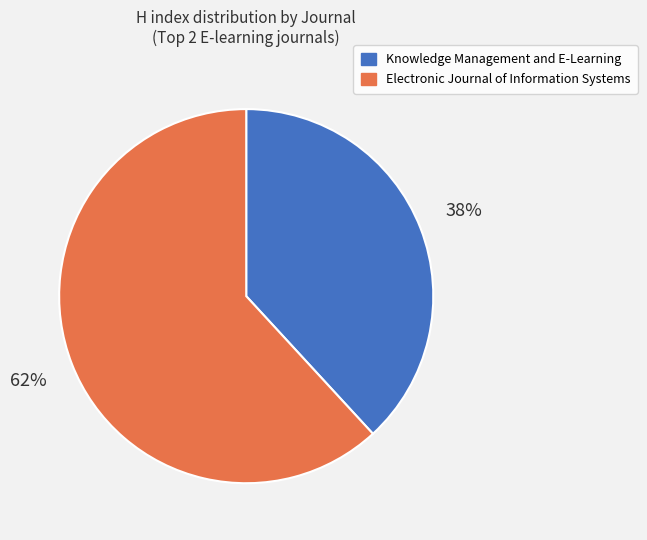

Between Knowledge Management and E-Learning and Electronic Journal of Information Systems, which is larger?

Electronic Journal of Information Systems